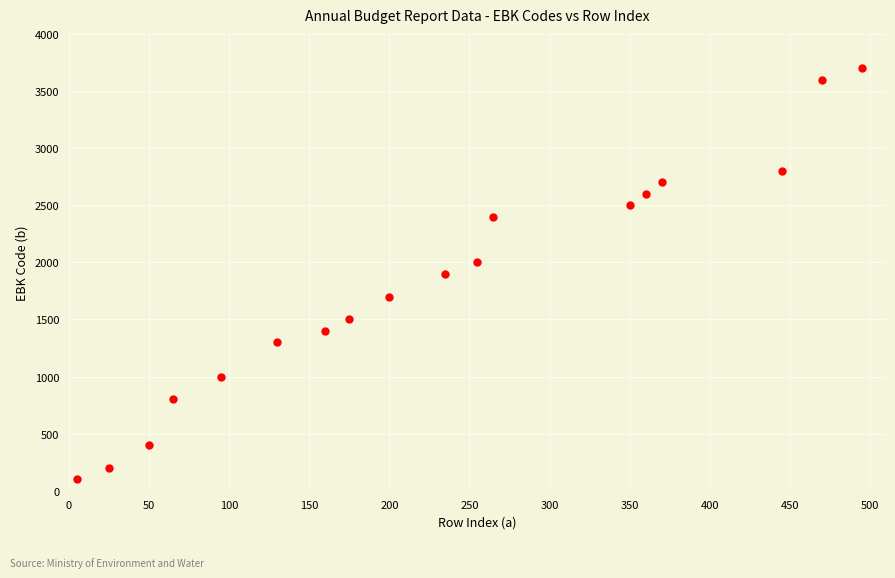

What is the range of Y values (max minus min)?

3600